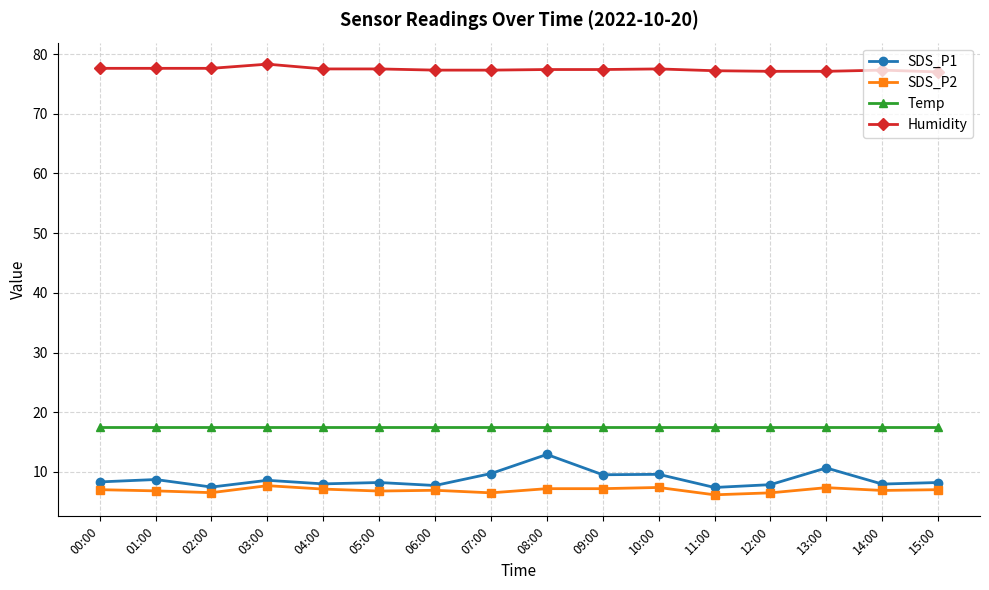

True or false: Humidity and SDS_P1 cross at least once.

False